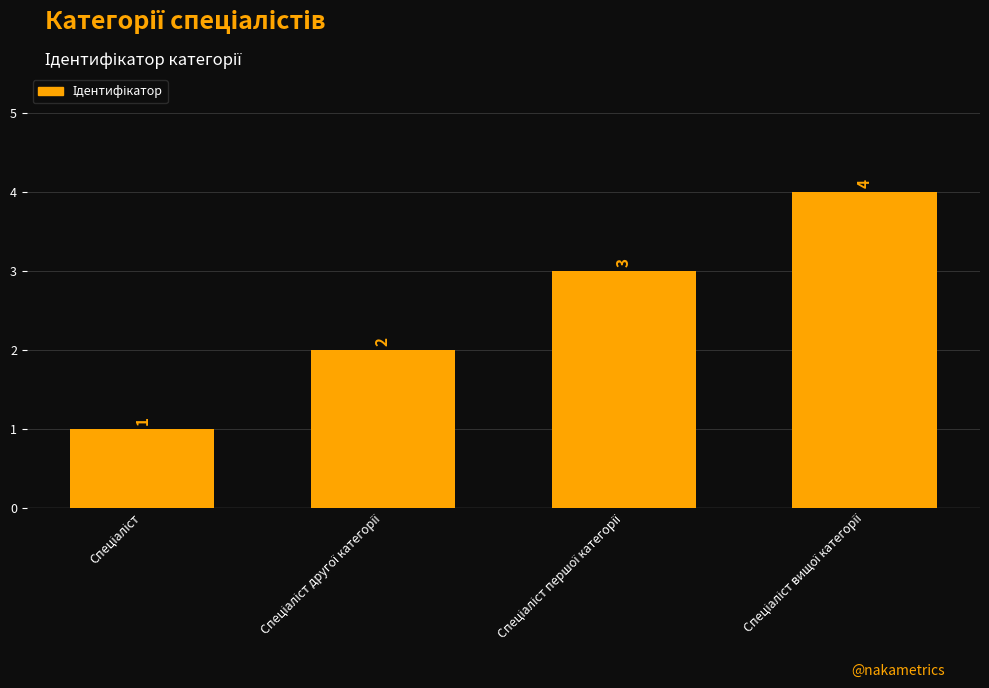

What is the greatest value displayed?

4